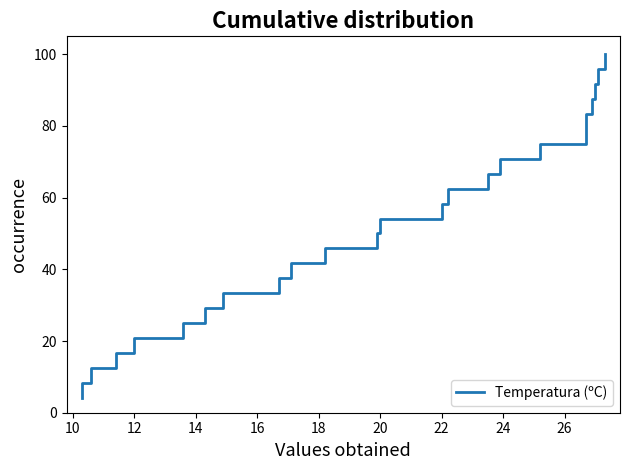

How many values exceed 54?

12